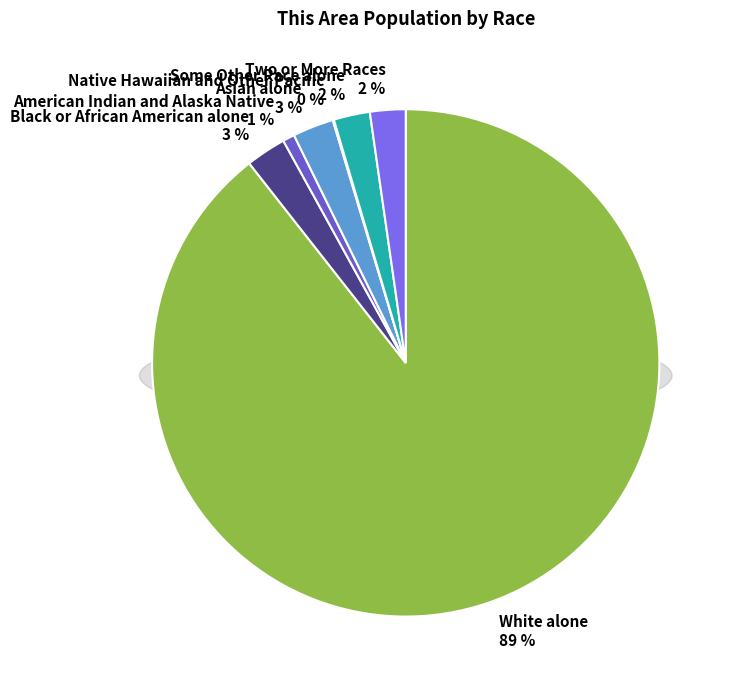

To the nearest percent, what percentage of the pie is Some Other Race alone?

2%